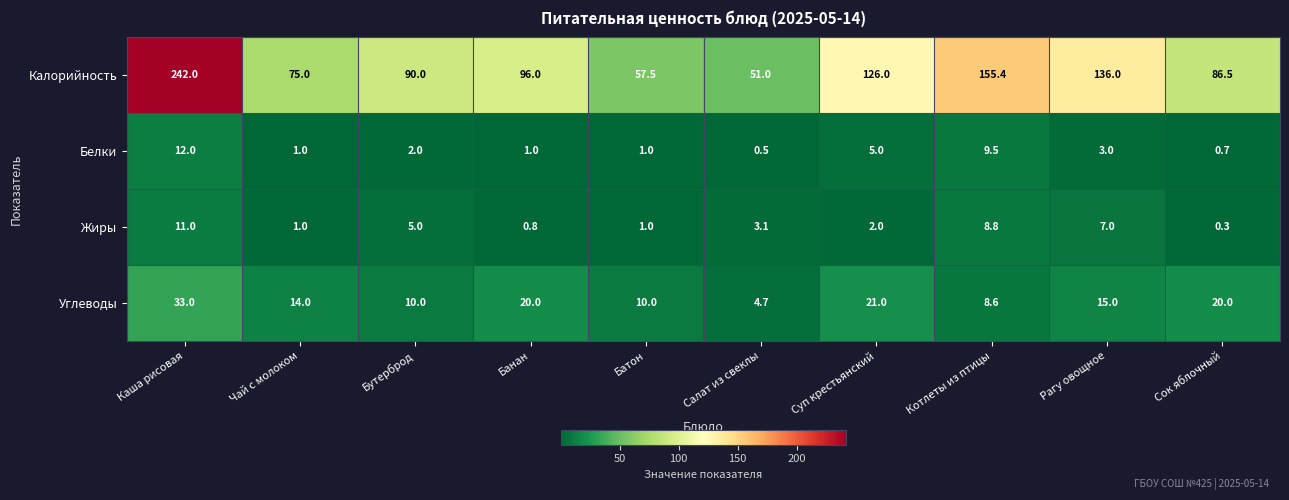

At which category is the sum across all series the highest?

Каша рисовая